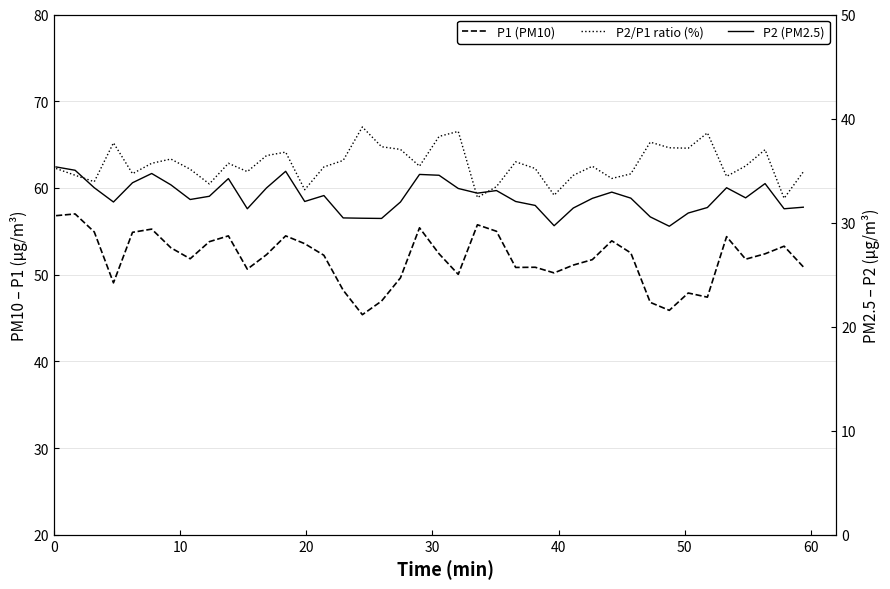

True or false: P2 (PM2.5) has a value of 33.8 at 40.

True